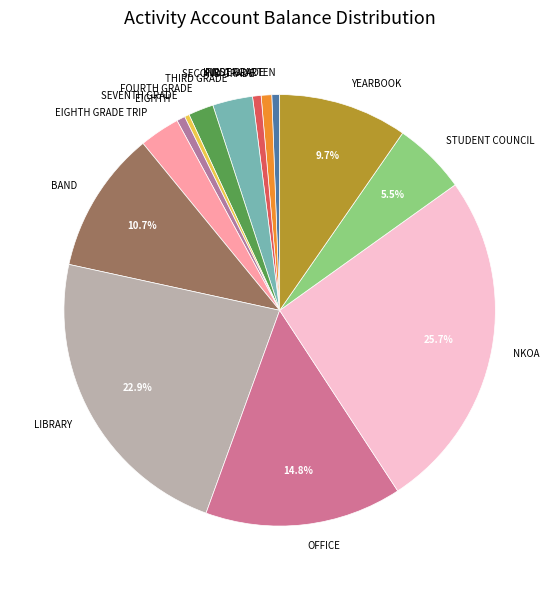

Which slice is the largest?

NKOA